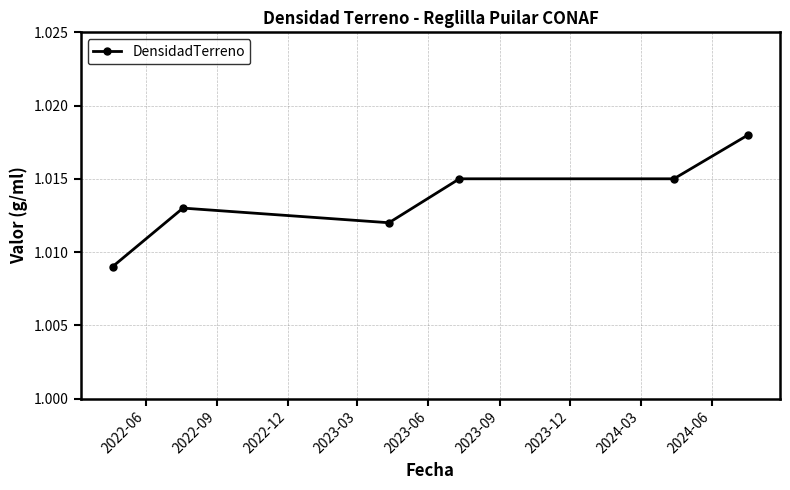

Count the values in the range 1 to 2.

6